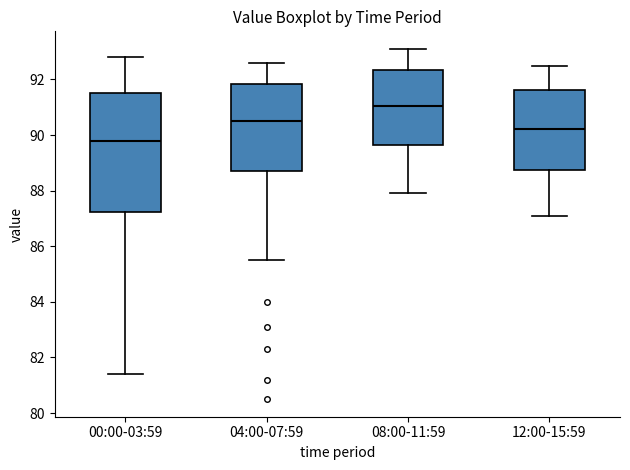

Reading left to right, transcribe this box plot: for each box, give where its median line is, the range the box spans, and where its two whiskers end, as read against the y-axis. The values are not printed on the chart, so give them approximately, as read against the axis.

00:00-03:59: median 89.8, box 87.2 to 91.6, whiskers 81.4 to 92.8
04:00-07:59: median 90.6, box 88.8 to 91.8, whiskers 85.6 to 92.6
08:00-11:59: median 91.0, box 89.6 to 92.4, whiskers 88.0 to 93.2
12:00-15:59: median 90.2, box 88.8 to 91.6, whiskers 87.2 to 92.6